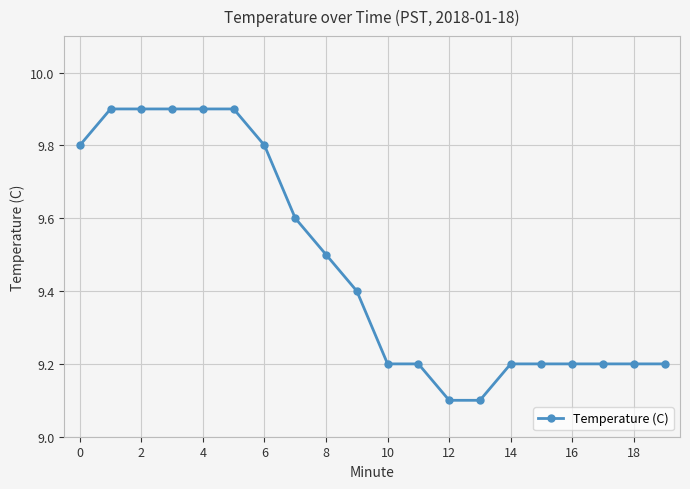

Count the values in the range 9 to 10.

20